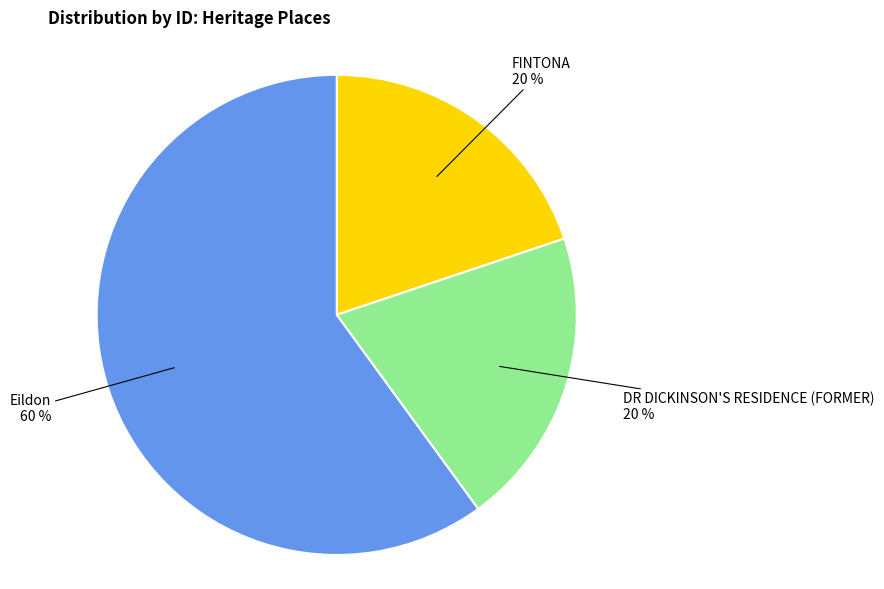

What is the majority slice?

Eildon